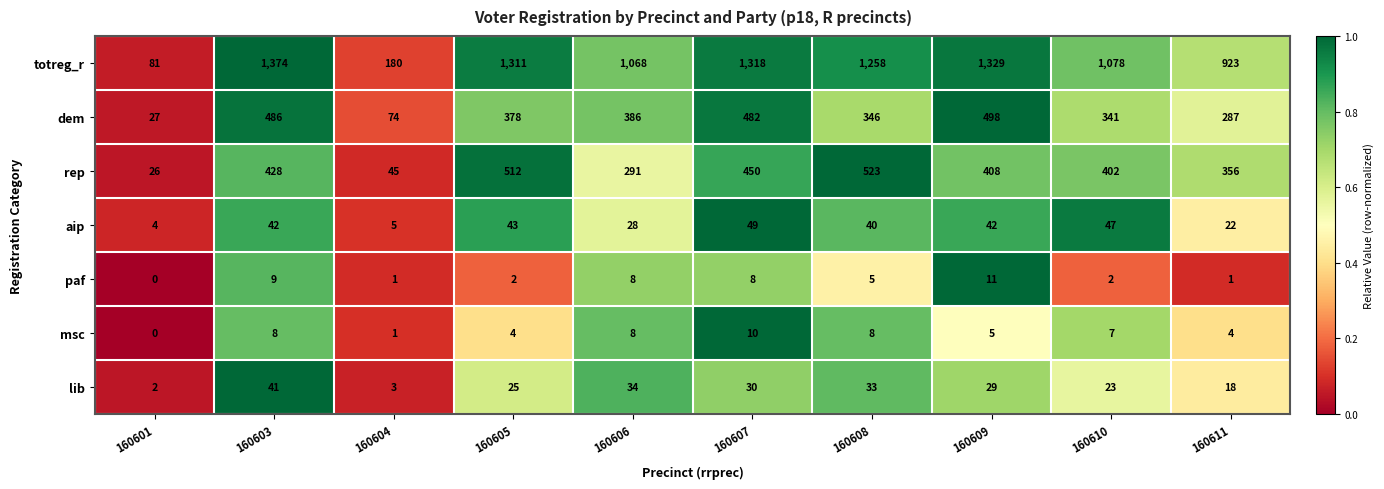

The value of totreg_r at 160603 is 1374. True or false?

True